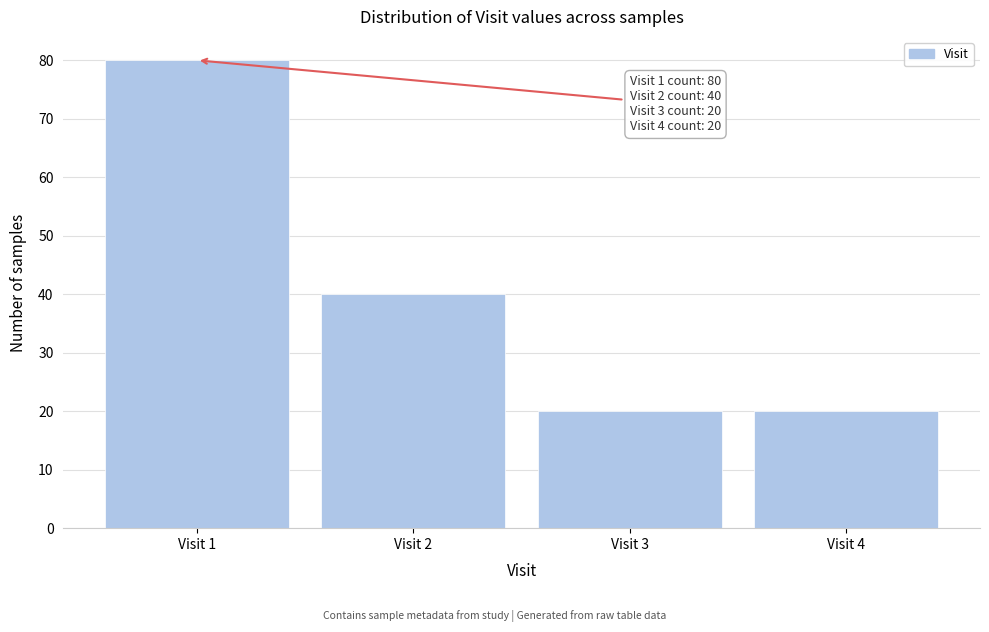

Reading right to left, list all the values displayed in this chart.

Visit 4=20	Visit 3=20	Visit 2=40	Visit 1=80